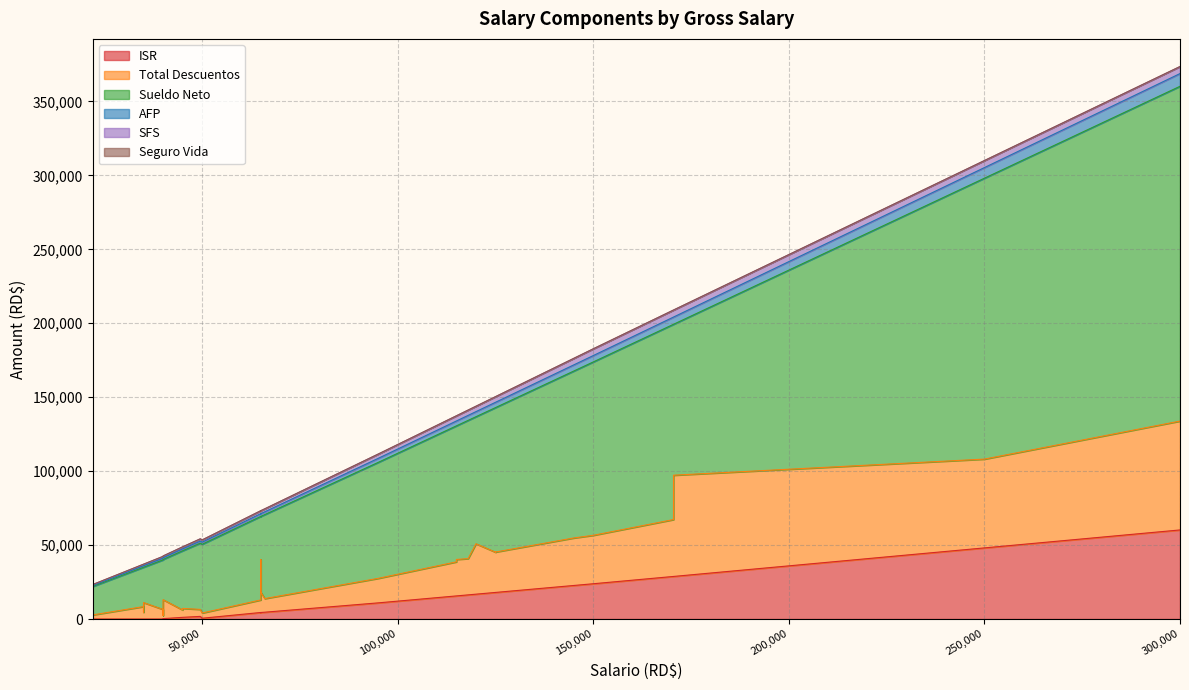

True or false: Total Descuentos has more than 0 interior local peaks.

True